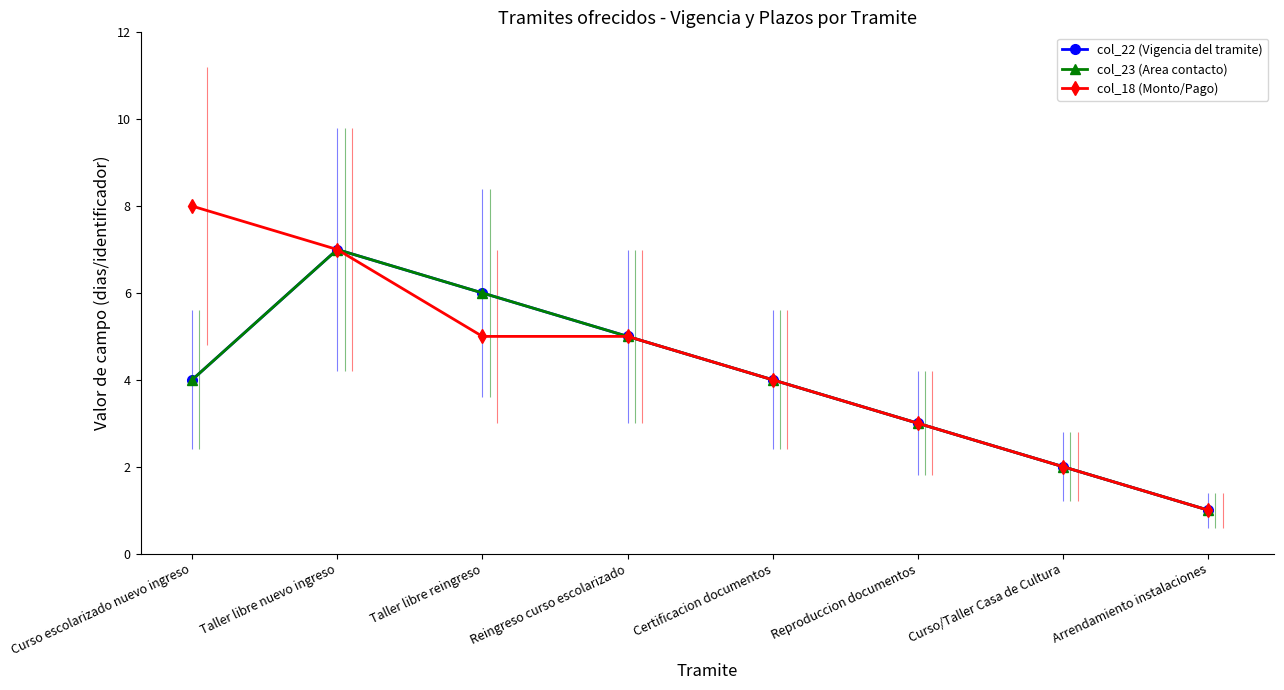

Where is col_18 (Monto/Pago) nearest to the value 4?

Certificacion documentos